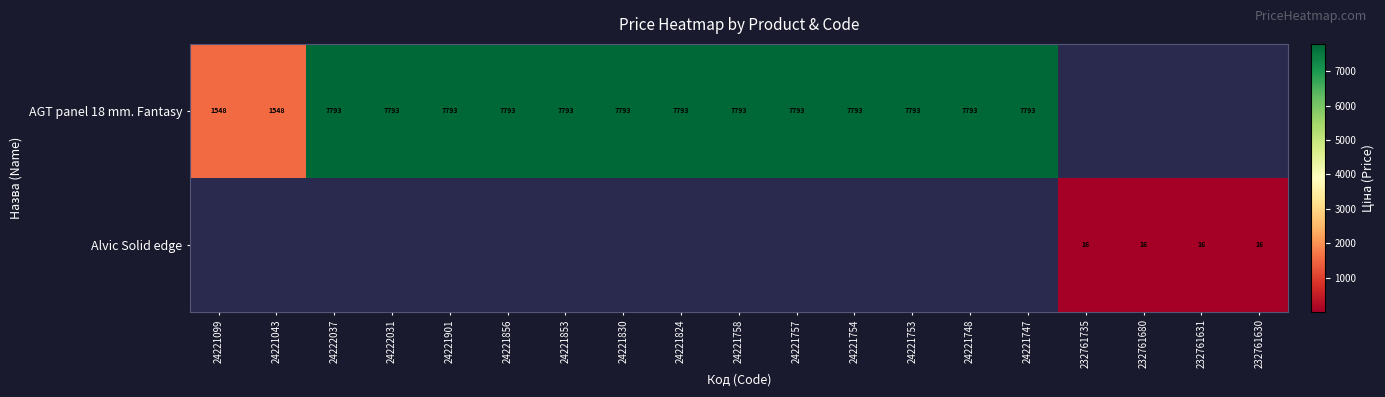

At how many categories does at least one series exceed 7593?

13